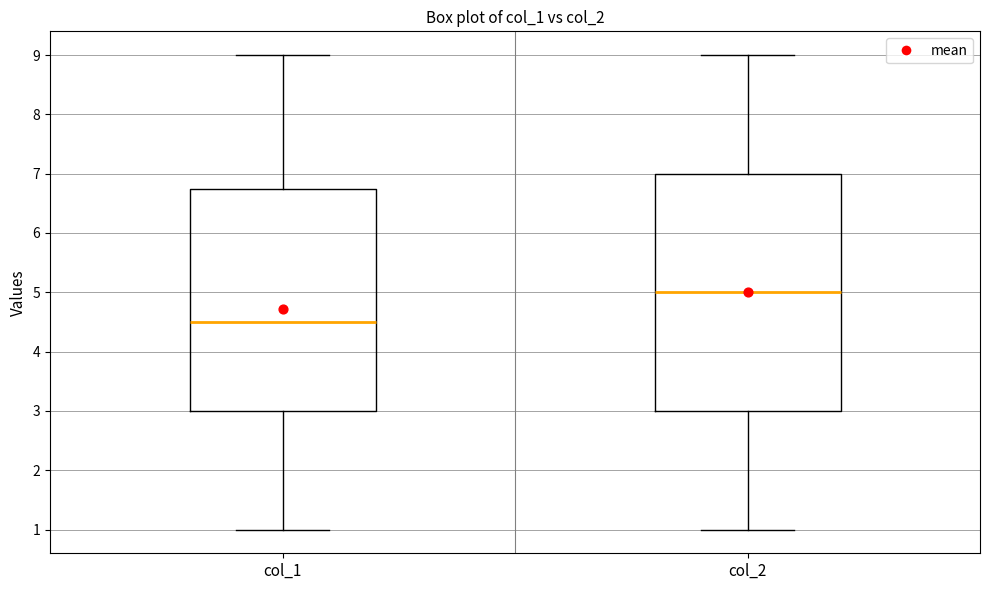

Reading left to right, read every box against the y-axis: the position of its median line, the range the box covers, and the ends of its whiskers. The values are not printed on the chart, so give them approximately, as read against the axis.

col_1: median 4.5, box 3.0 to 6.8, whiskers 1.0 to 9.0
col_2: median 5.0, box 3.0 to 7.0, whiskers 1.0 to 9.0